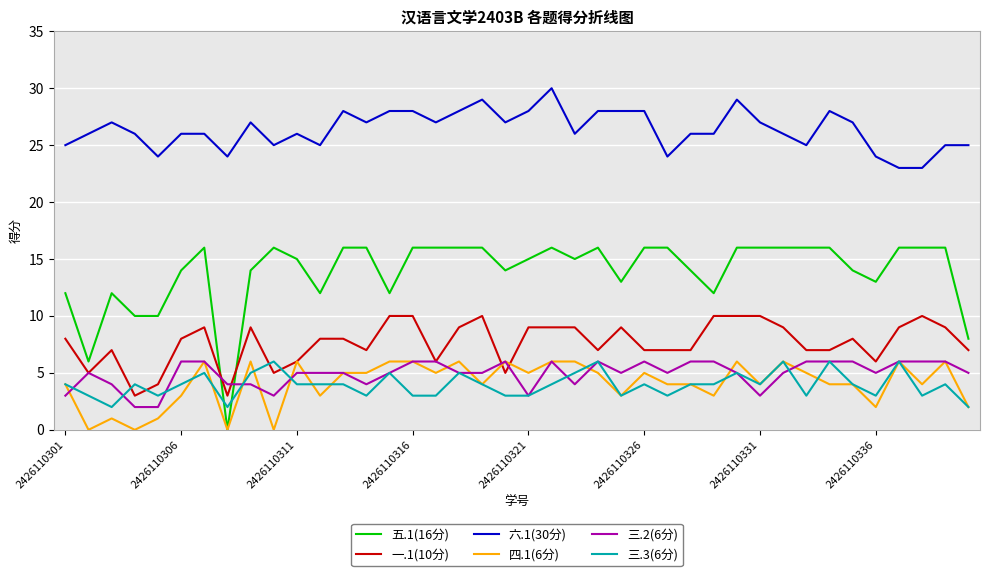

Which series has the largest total across all categories?

六.1(30分)